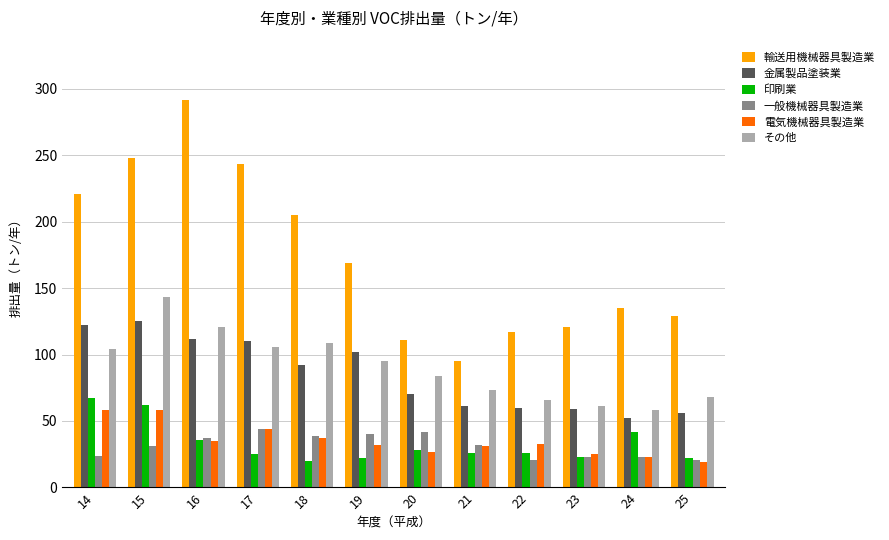

What is the maximum value for その他?

143